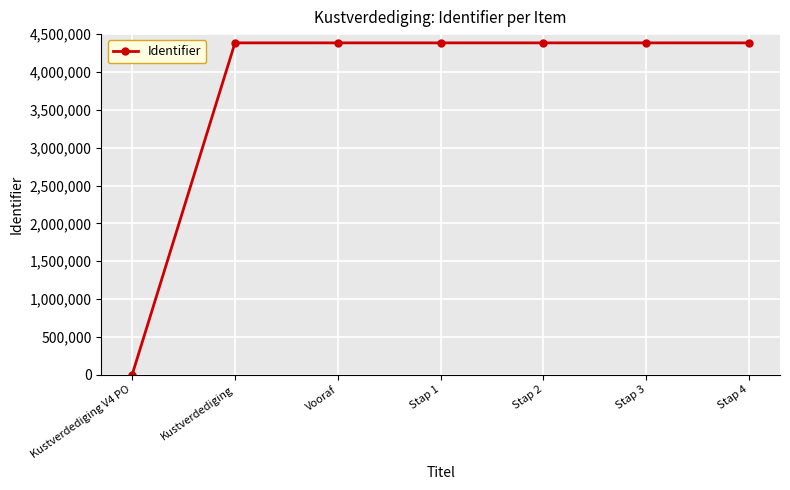

What is the maximum value shown in the chart?

4384225